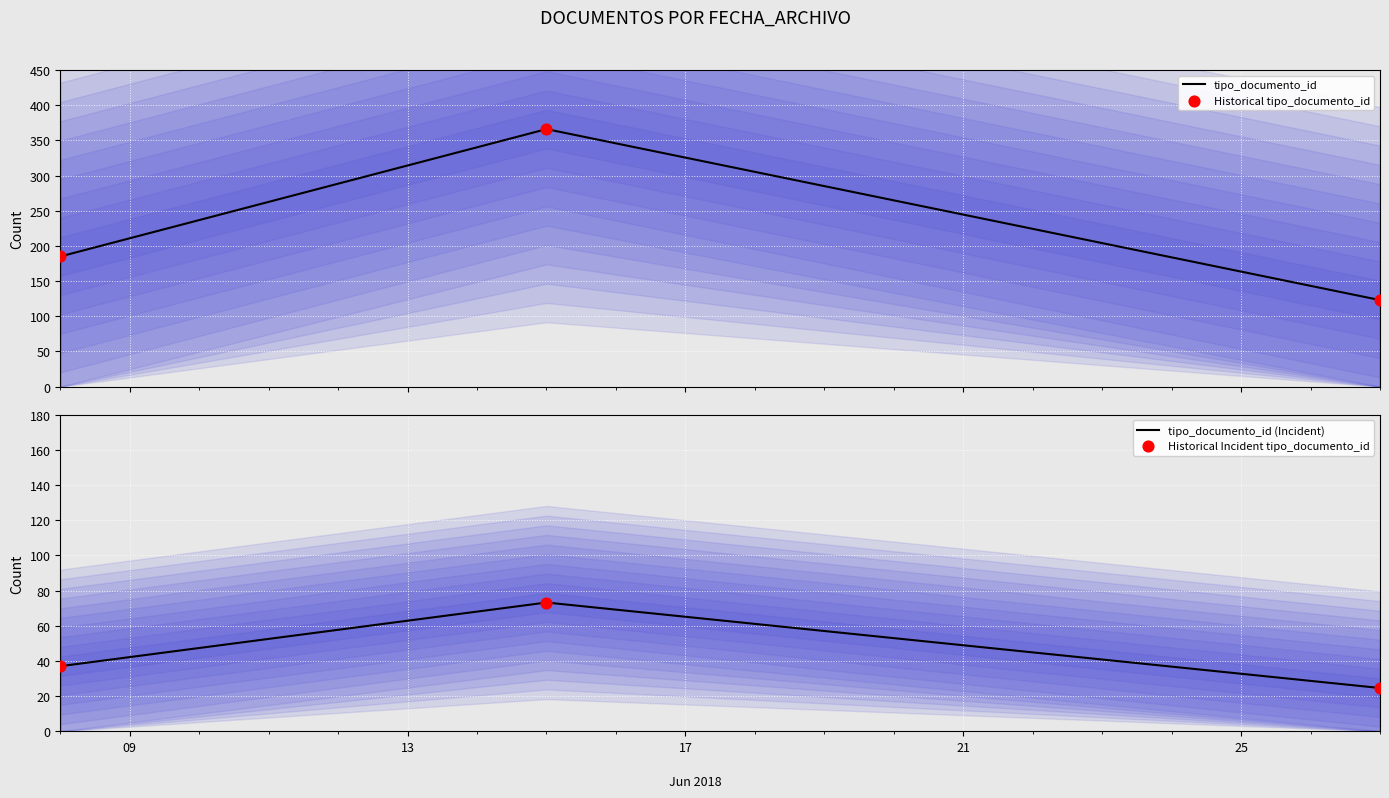

Is the value of Historical Incident tipo_documento_id at 09 greater than the value of tipo_documento_id at 17?

No